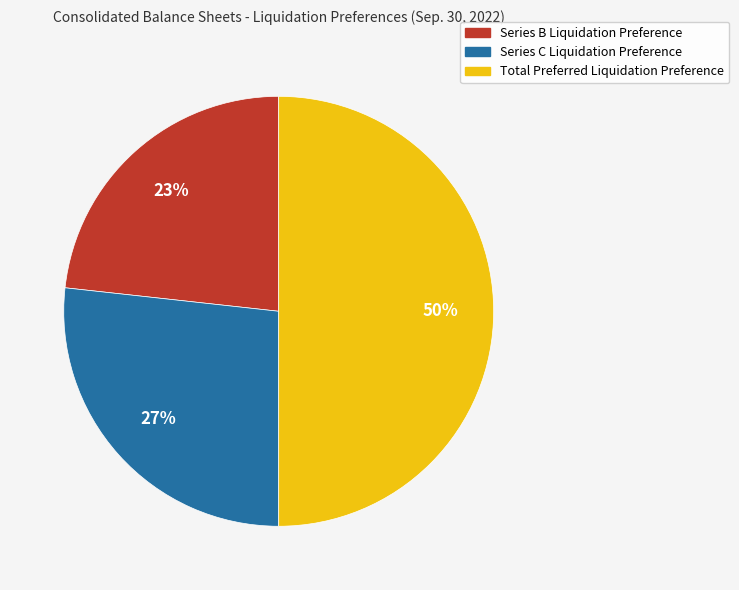

How many slices are in this pie chart?

3